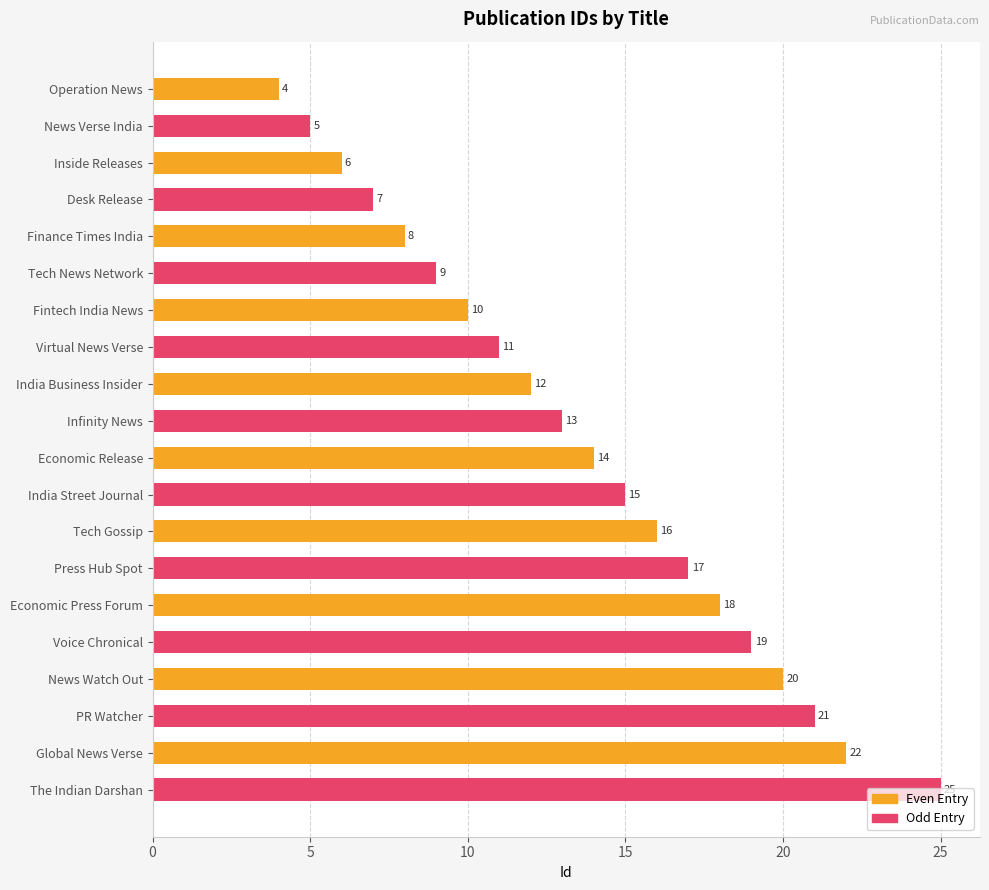

Which category has the highest value in the Even Entry series?

Global News Verse